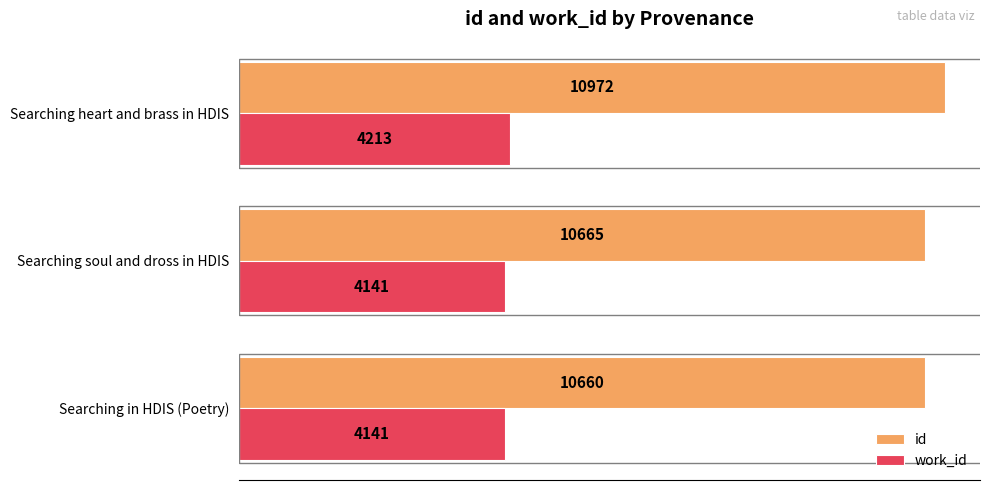

The value of id at Searching in HDIS (Poetry) is 10660. True or false?

True